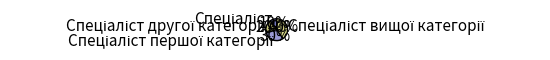

Is there a majority slice in this chart?

No